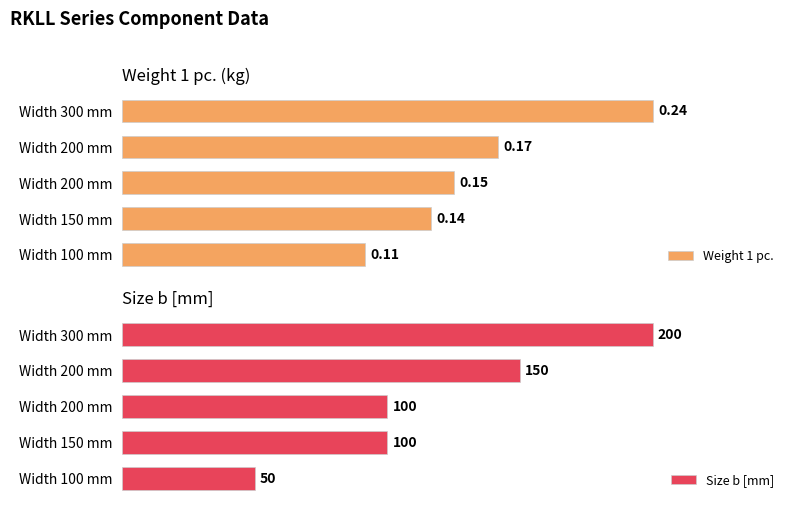

Which series has the largest total across all categories?

Weight 1 pc.